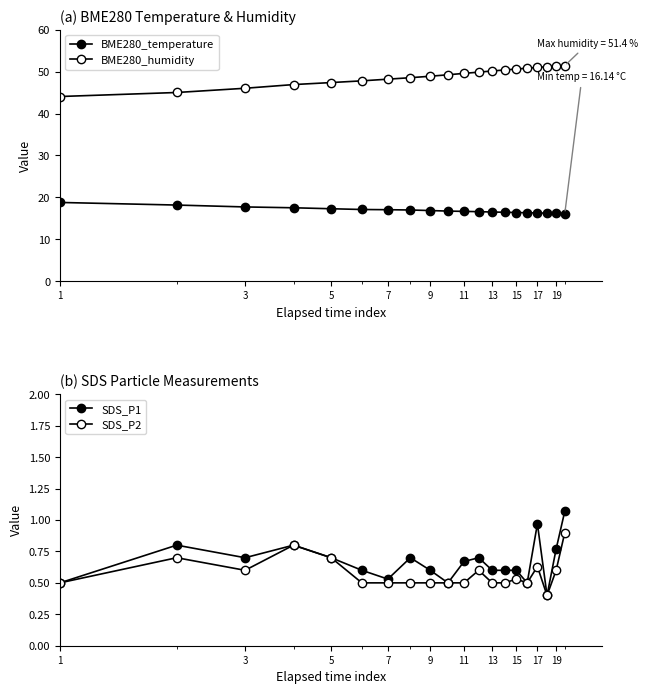

At which category is the sum across all series the highest?

19